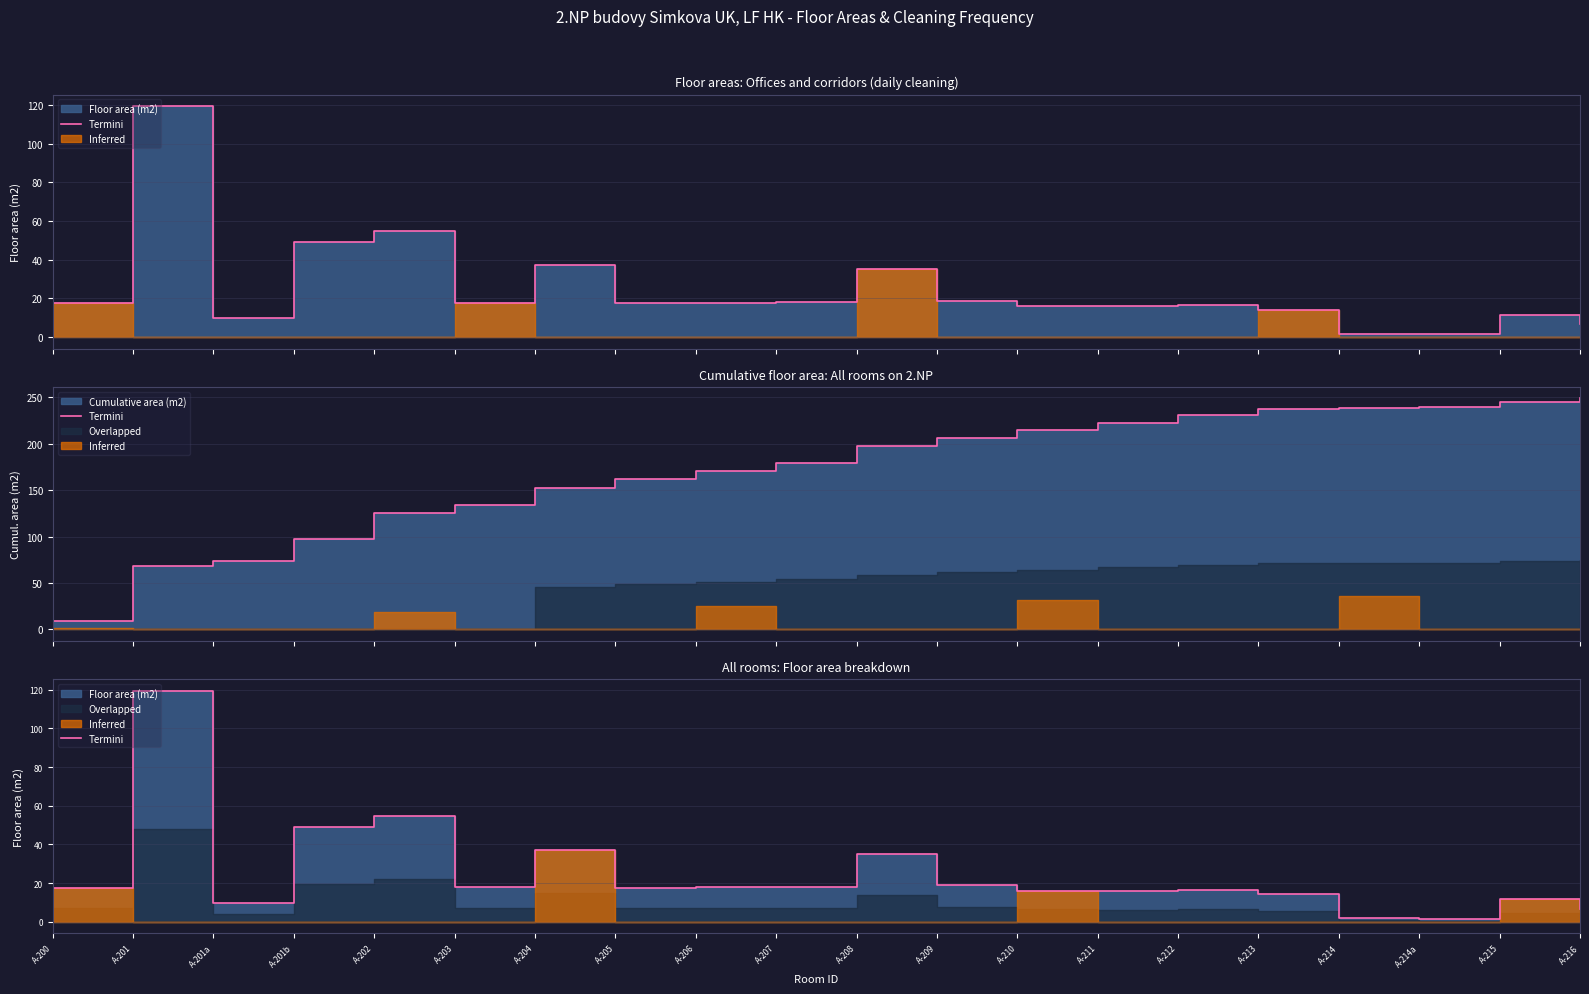

List the labels in order of value, smallest first.

A-214a, A-214, A-216, A-201a, A-215, A-213, A-211, A-210, A-212, A-200, A-205, A-203, A-206, A-207, A-209, A-208, A-204, A-201b, A-202, A-201